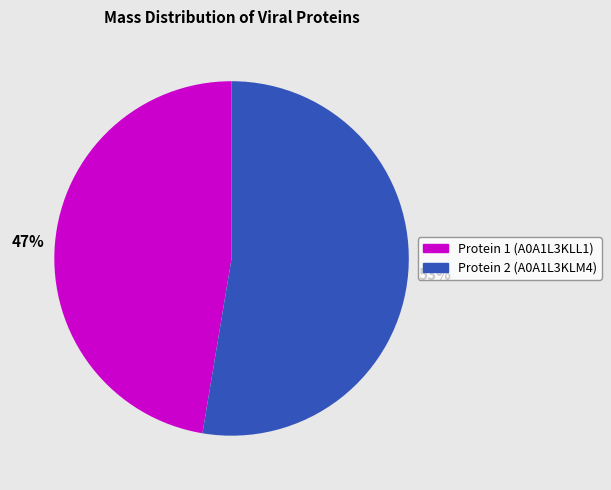

To the nearest percent, what is the average slice percentage?

50%